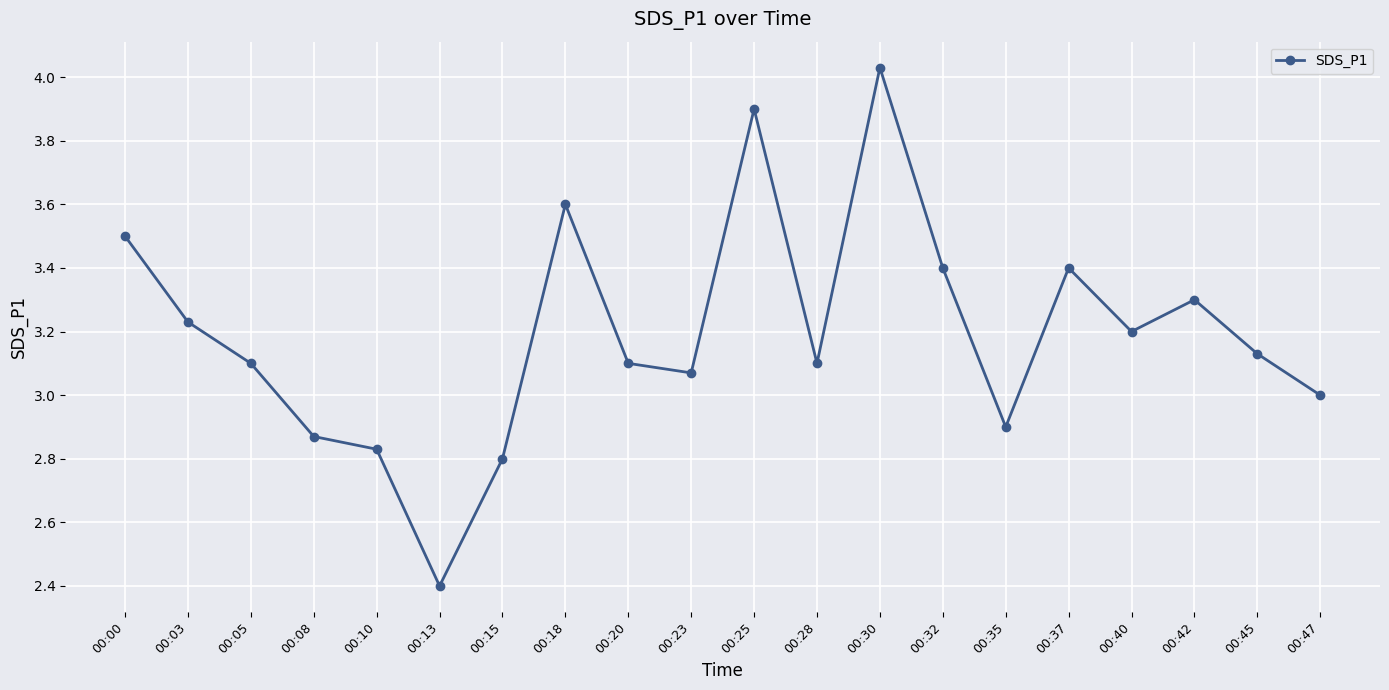

Where is the data nearest to the value 3?

00:47